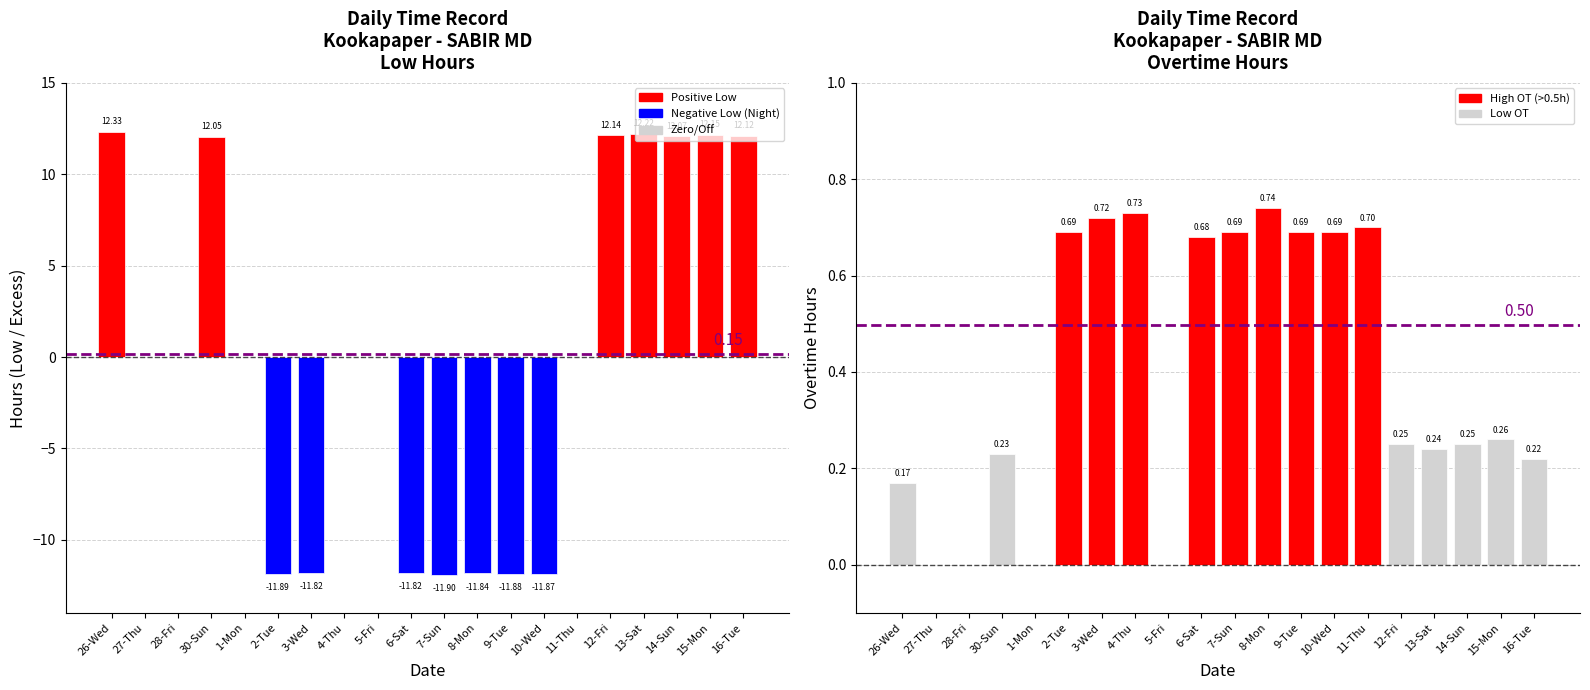

What is the label of the 13th bar from the left?

9-Tue